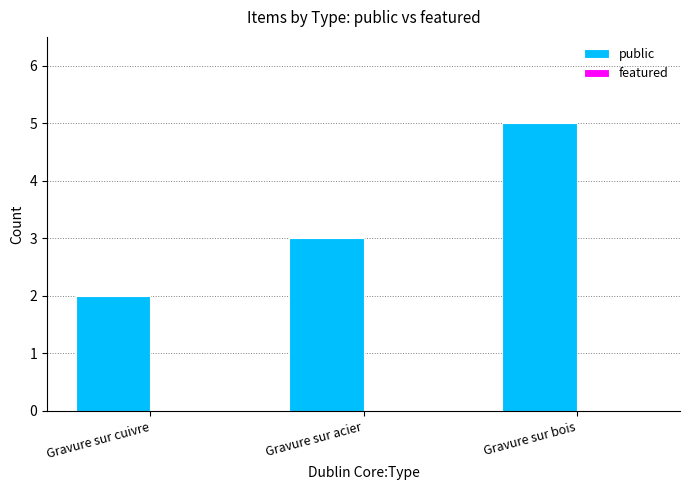

What is the approximate value at Gravure sur bois?

5